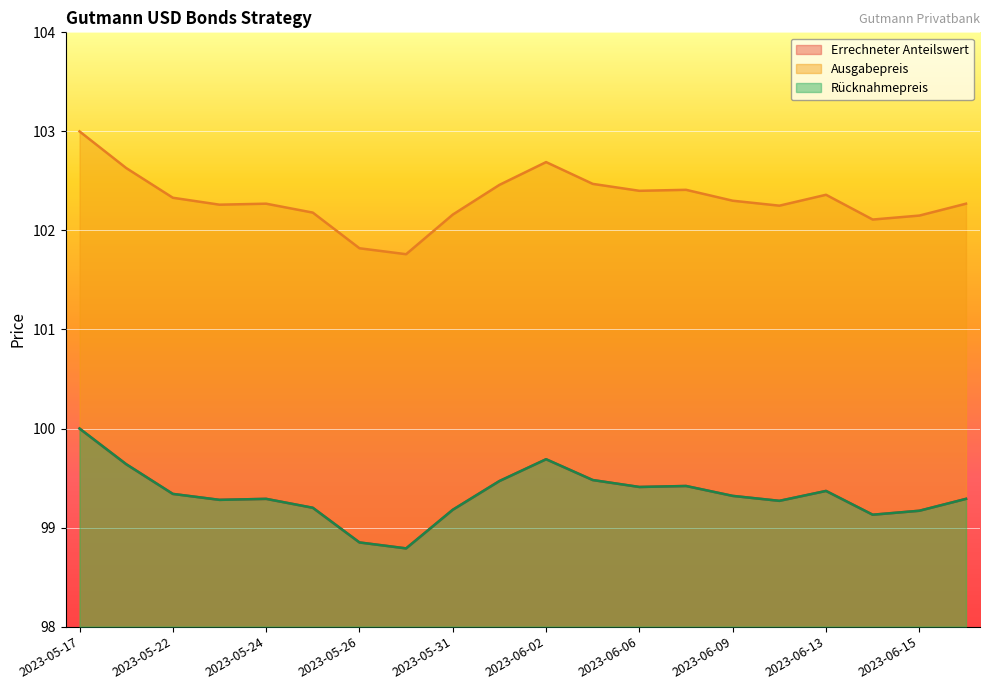

At which category does Ausgabepreis reach its first local peak?

2023-05-24